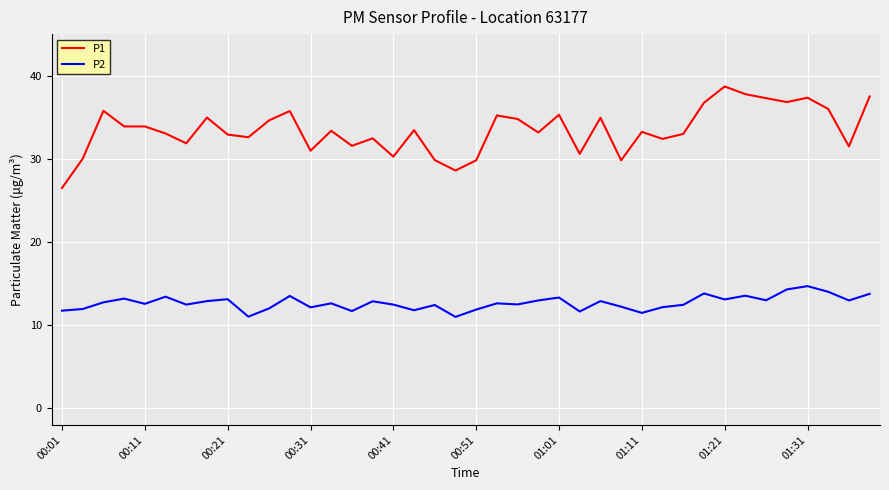

What is the difference between the maximum and minimum values in the P2 series?

3.7